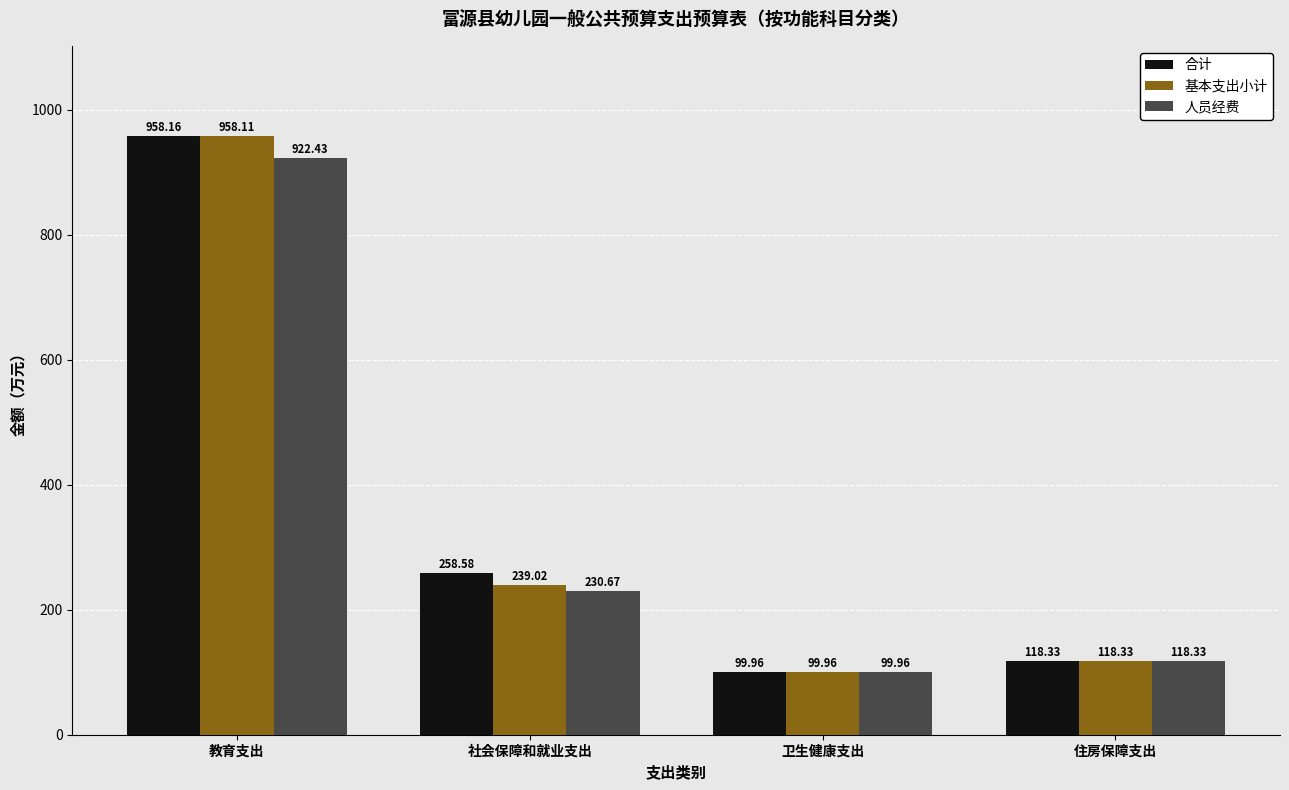

How many values in the 基本支出小计 series are below 239?

2